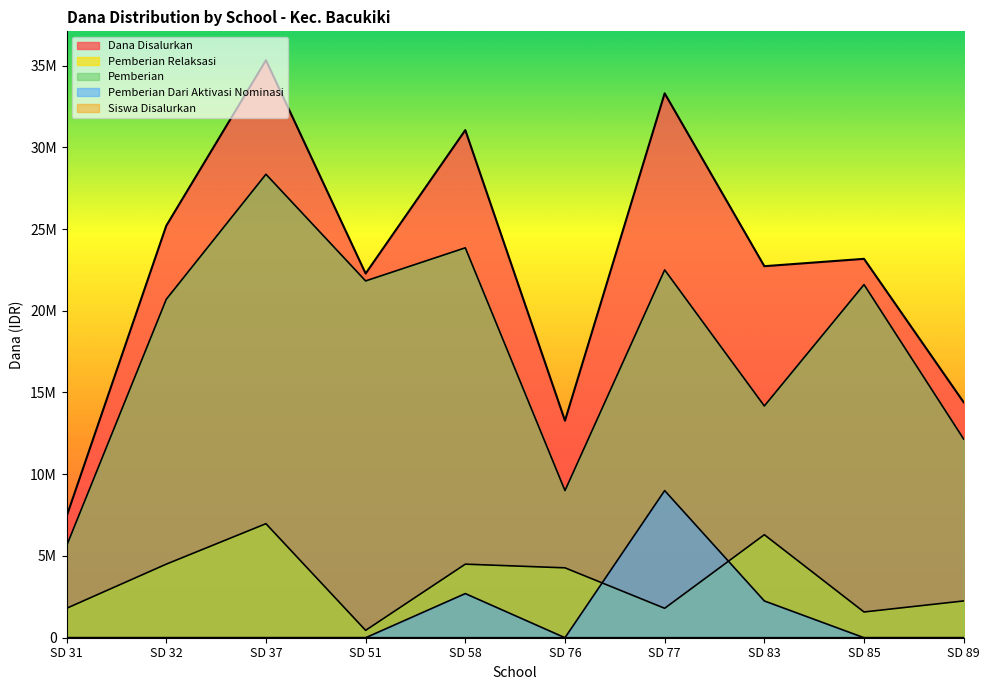

Where is Pemberian Dari Aktivasi Nominasi nearest to the value 4500000?

SD 58